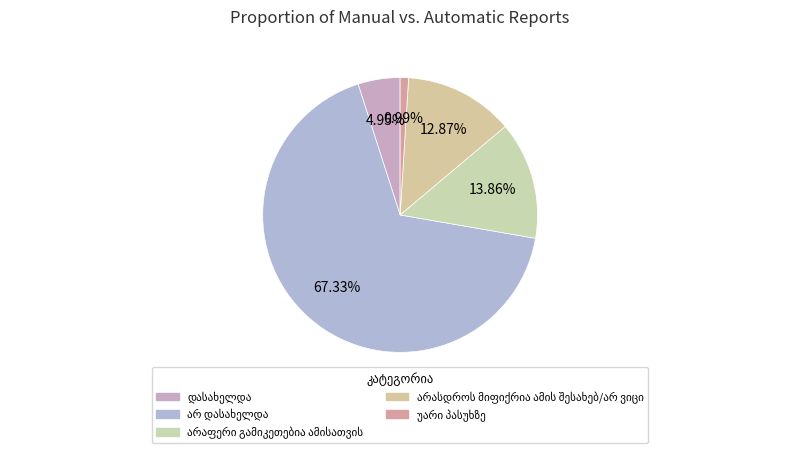

True or false: არასდროს მიფიქრია ამის შესახებ/არ ვიცი accounts for 13% of the total.

True